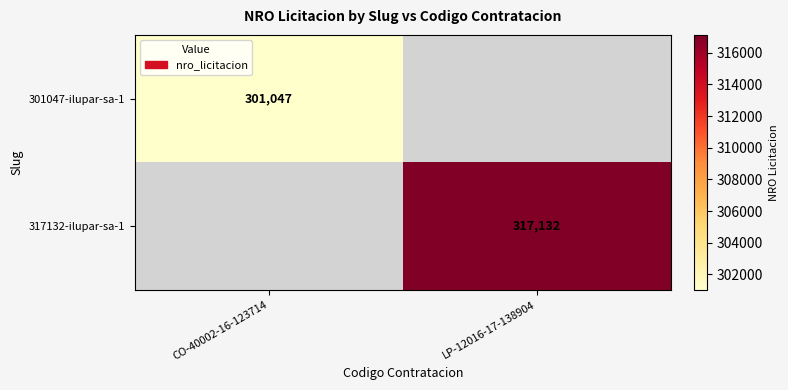

What is the total value across all series at LP-12016-17-138904?

317132